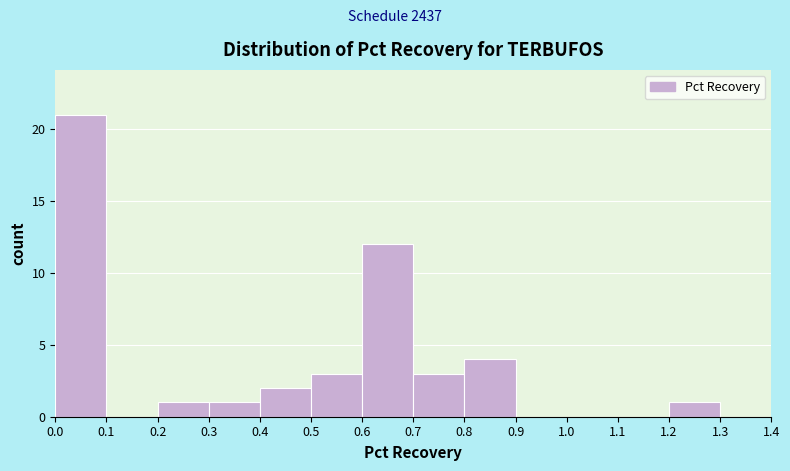

Reading left to right, list every bar in this chart as the range it spans on the x-axis followed by its height. The values are not printed on the chart, so give them approximately, as read against the axis.

0.0 to 0.1: 21
0.1 to 0.2: 0
0.2 to 0.3: 1
0.3 to 0.4: 1
0.4 to 0.5: 2
0.5 to 0.6: 3
0.6 to 0.7: 12
0.7 to 0.8: 3
0.8 to 0.9: 4
0.9 to 1.0: 0
1.0 to 1.1: 0
1.1 to 1.2: 0
1.2 to 1.3: 1
1.3 to 1.4: 0